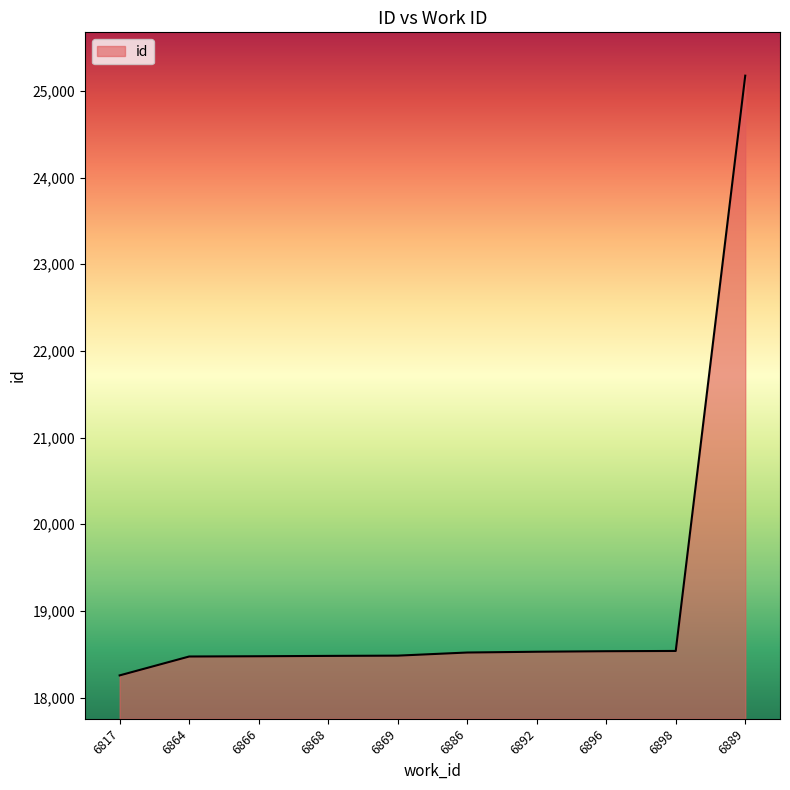

What is the difference between the maximum and minimum values?

6920